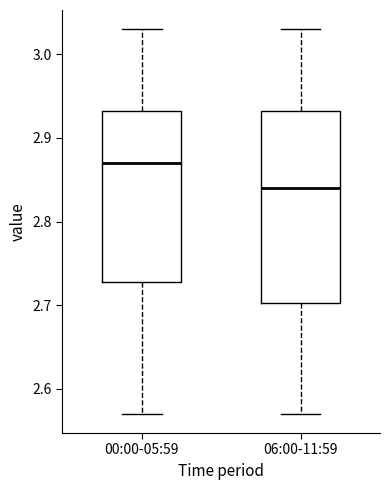

Where does the lower whisker of the box for 00:00-05:59 end on the y-axis? The values are not printed on the chart, so give them approximately, as read against the axis.

2.57